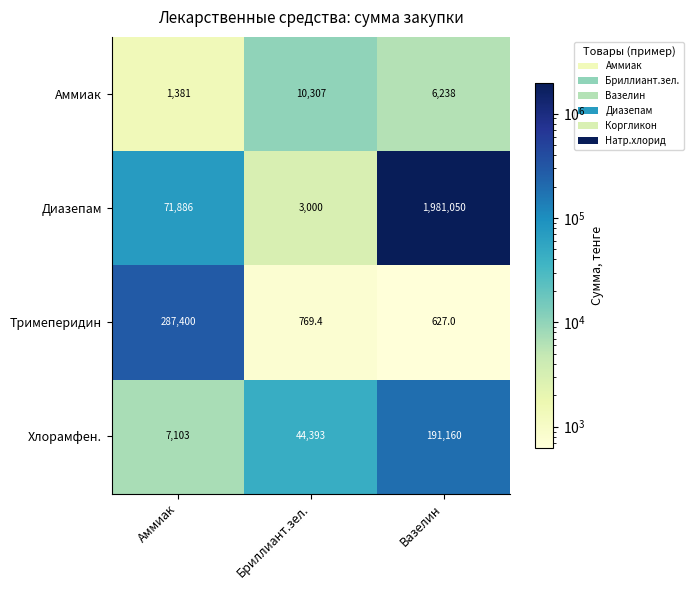

Reading right to left, list all the values displayed in this chart.

Аммиак: Вазелин=6238.0	Бриллиант.зел.=10307.0	Аммиак=1381.0
Диазепам: Вазелин=1981050.0	Бриллиант.зел.=3000.0	Аммиак=71886.0
Тримеперидин: Вазелин=627.0	Бриллиант.зел.=769.4	Аммиак=287400.0
Хлорамфен.: Вазелин=191160.0	Бриллиант.зел.=44393.0	Аммиак=7103.0